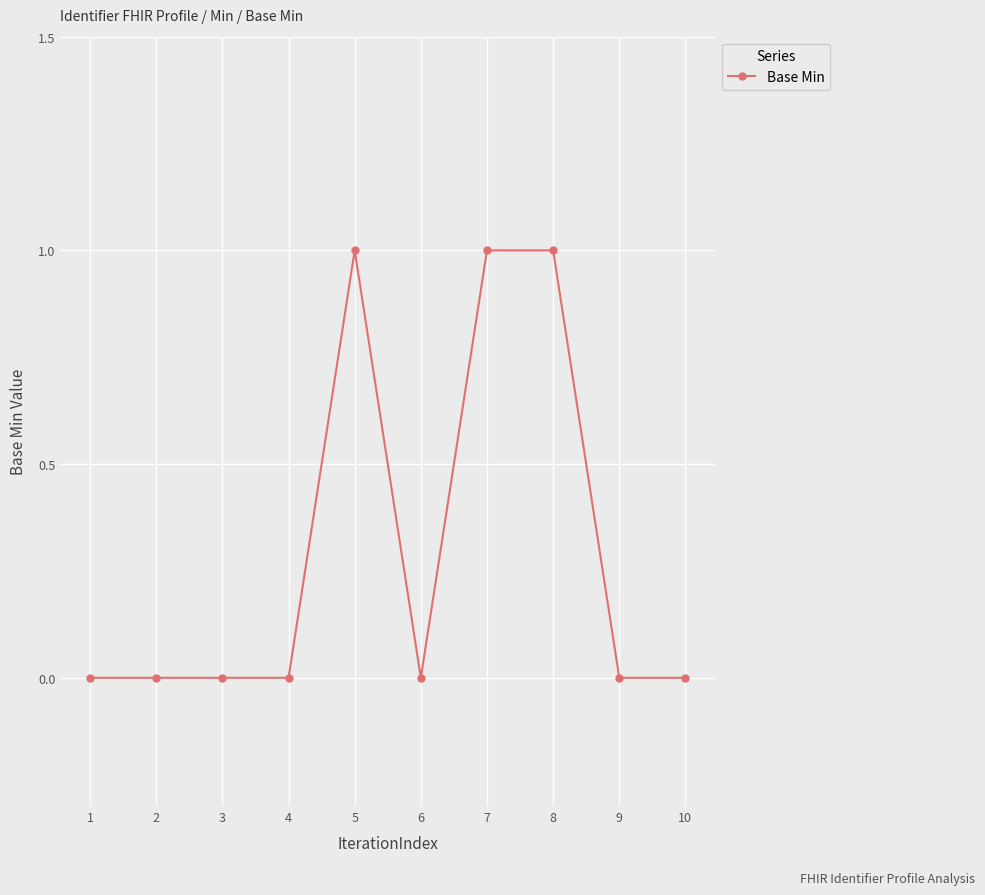

What is the sum of all values?

3